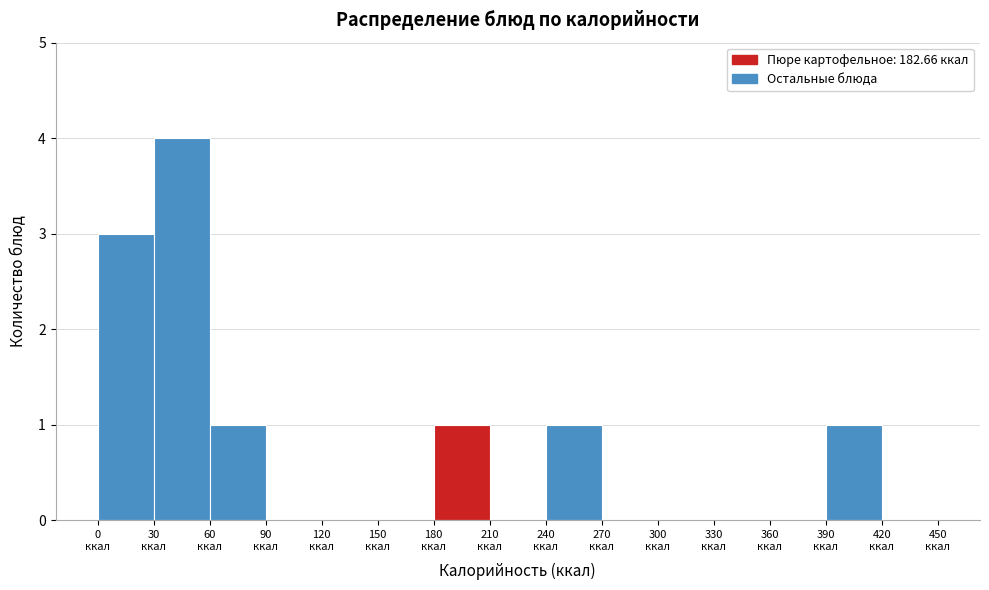

What is the height of the bar covering 0 to 30 on the x-axis? The values are not printed on the chart, so give them approximately, as read against the axis.

3